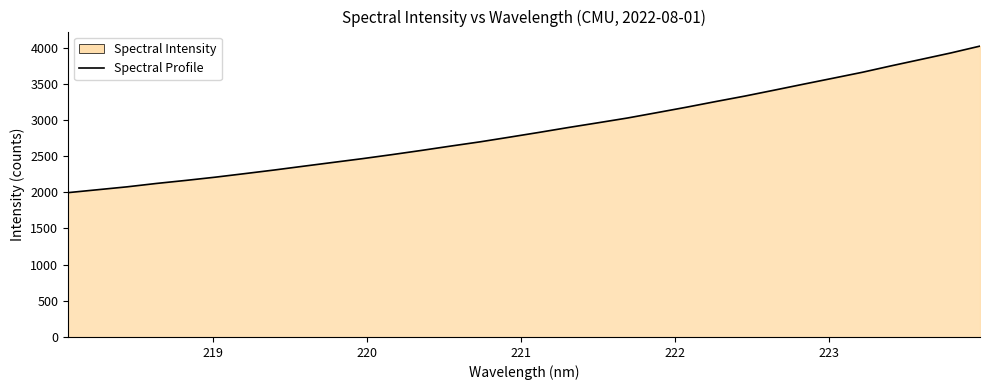

Does the chart have visible grid lines?

No